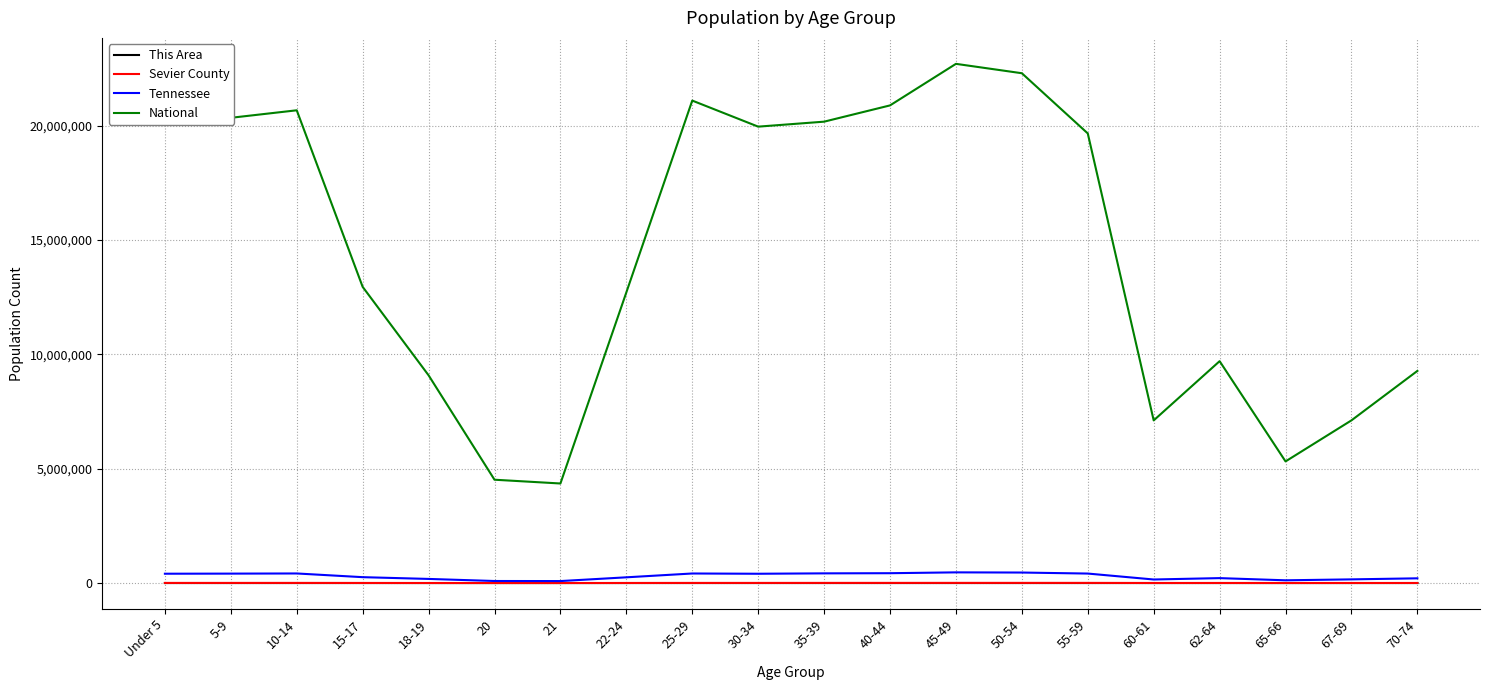

True or false: National and Tennessee intersect in this chart.

False